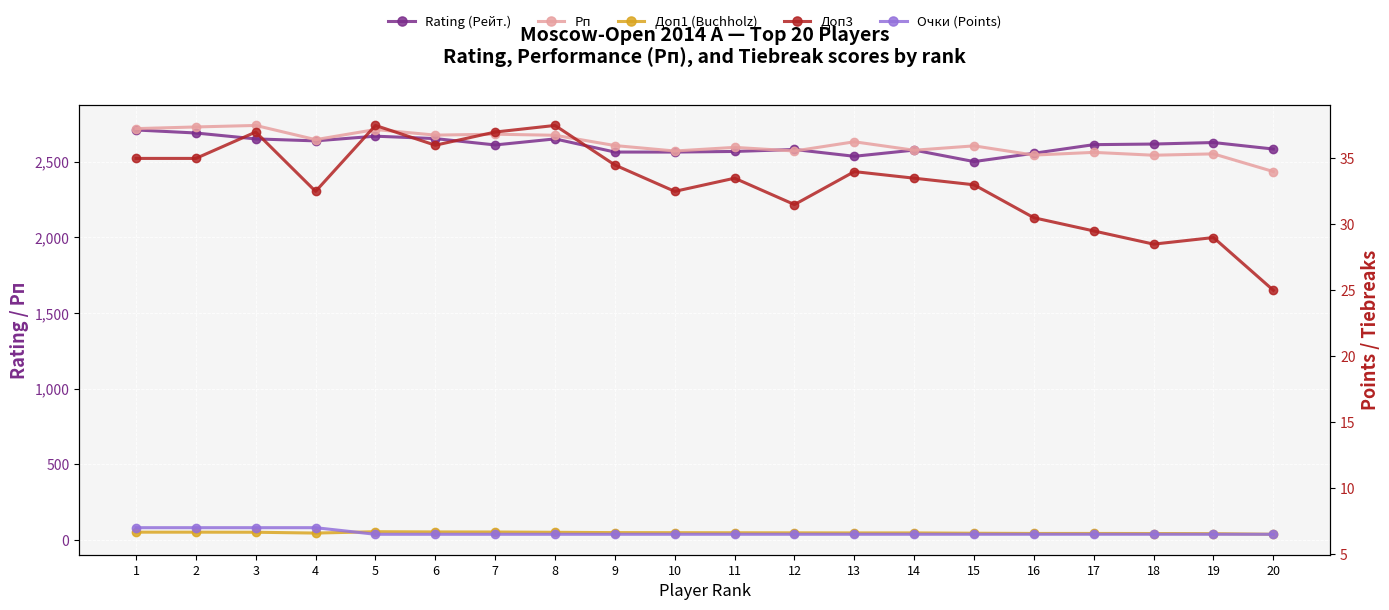

At which category does Доп3 reach its first local valley?

4